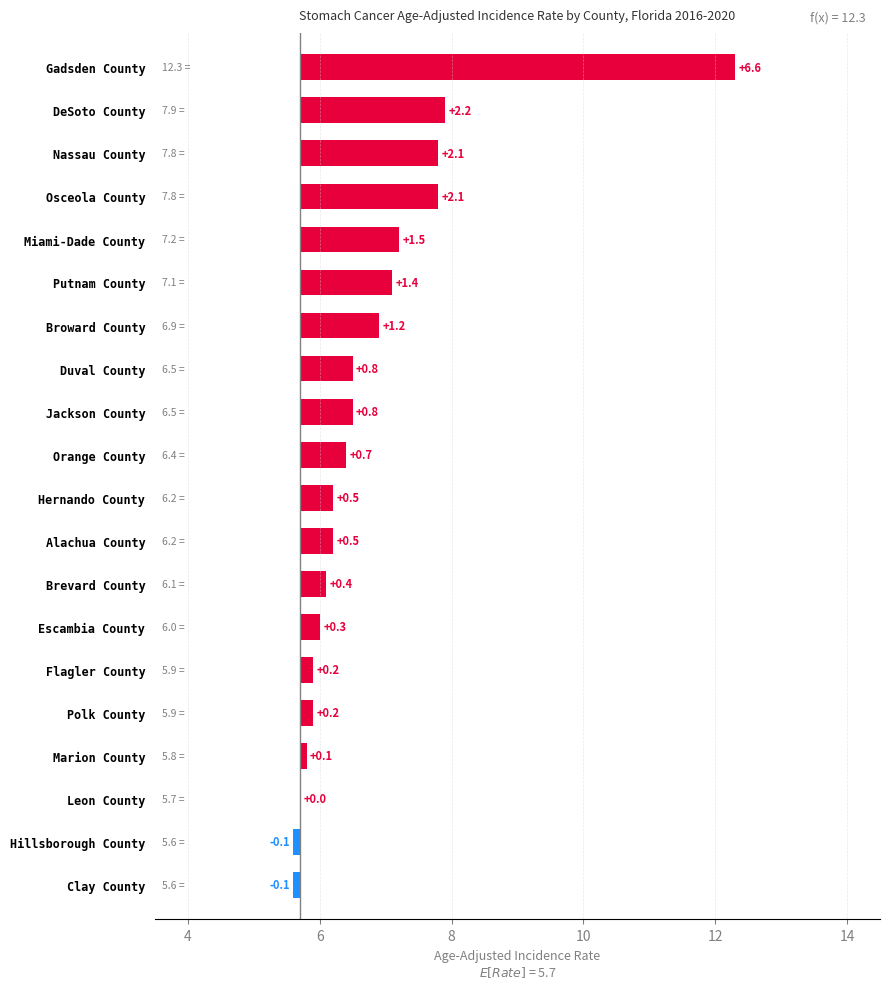

What is the average value?

1.1